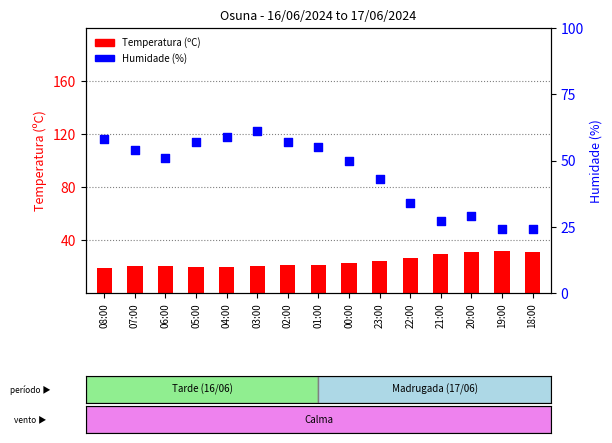

Which series contains the highest Y value?

Humidade (%)